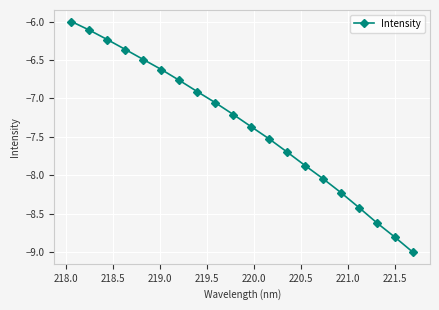

What is the difference between the maximum and minimum values?

3.0